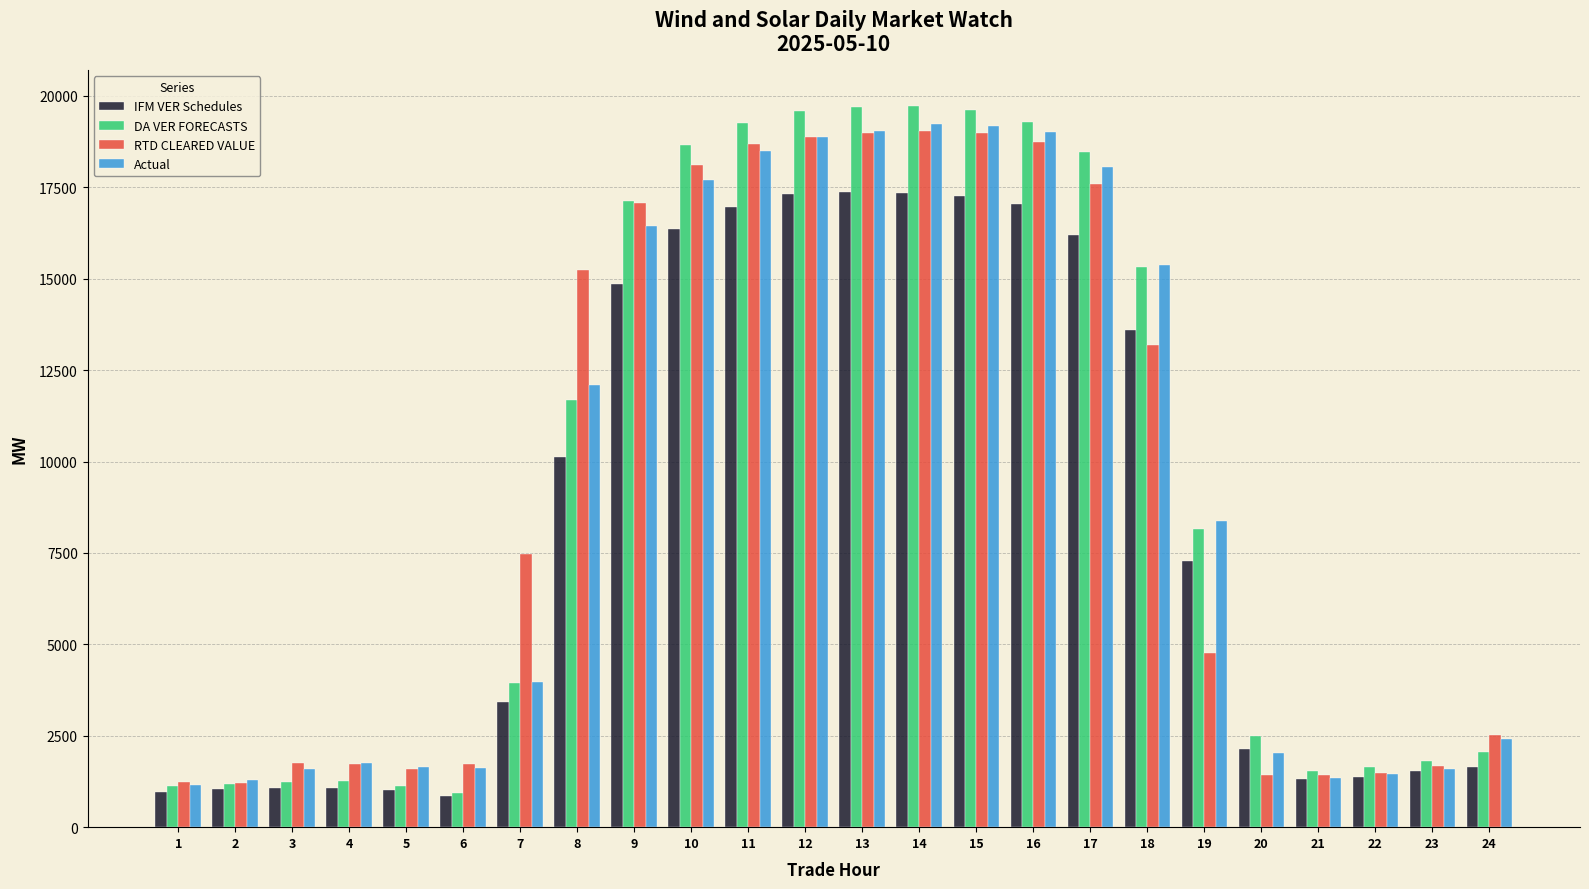

What is the sum of all Actual values?

223675.0